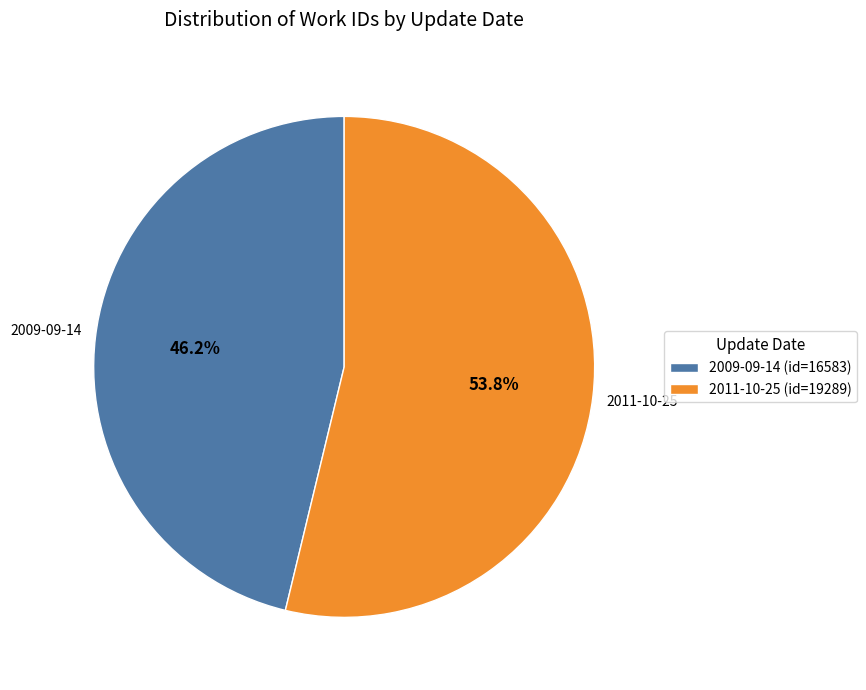

True or false: 2011-10-25 accounts for 54% of the total.

True